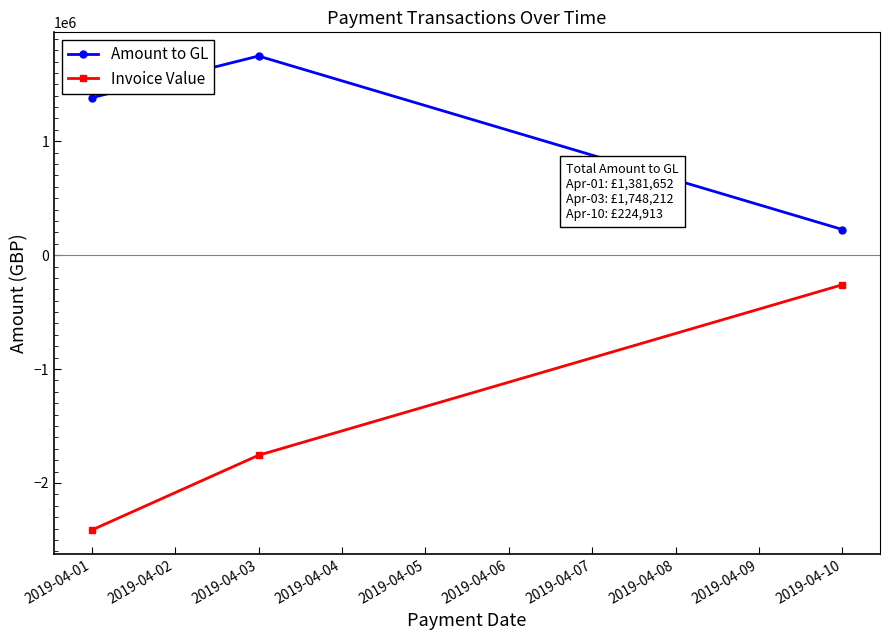

What is the minimum value shown in the chart?

-2413660.3